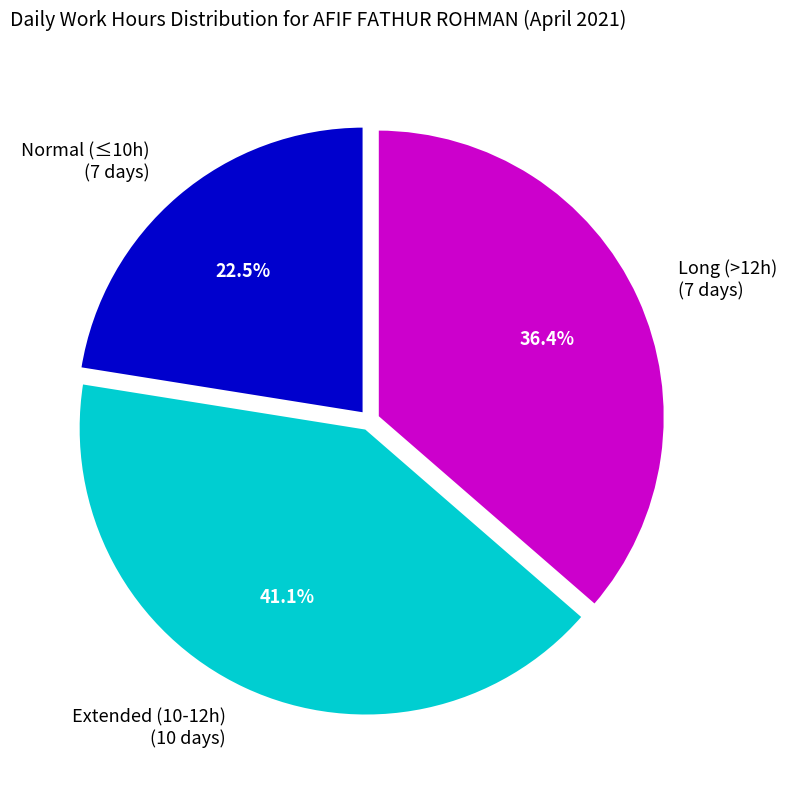

What is the ratio of the value at Long (>12h) (7 days) to the value at Extended (10-12h) (10 days)?

0.9